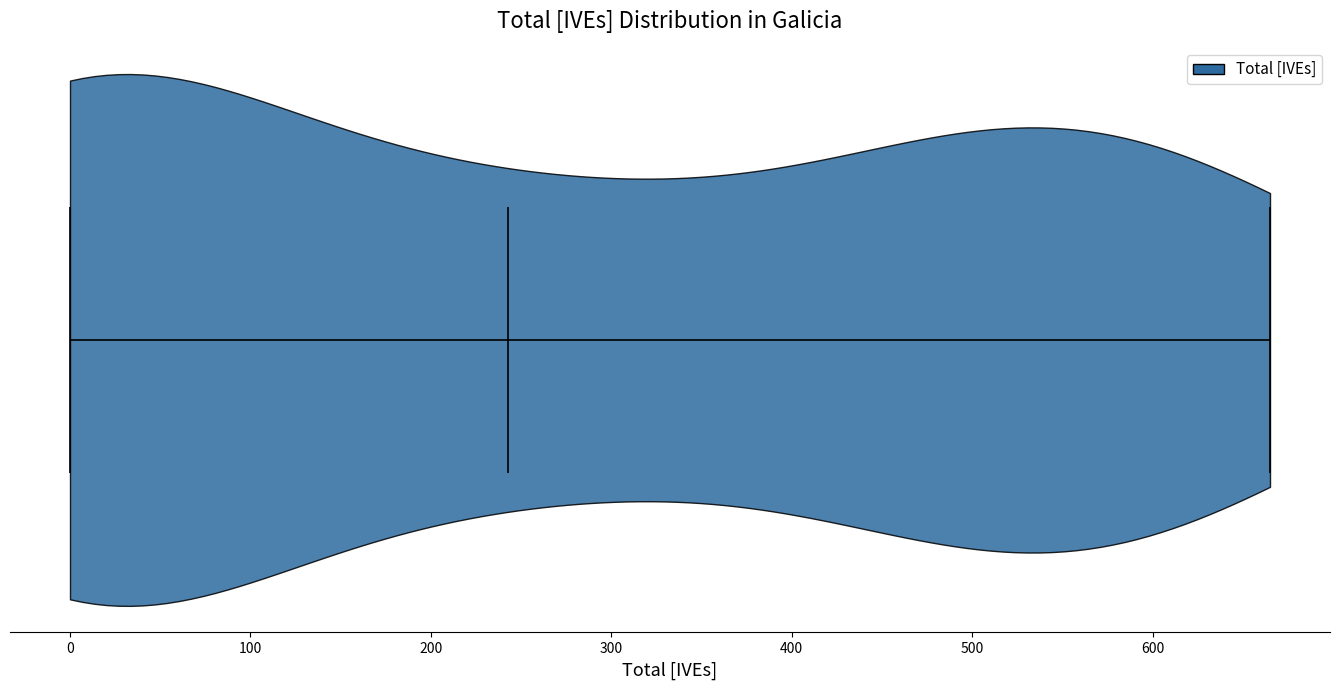

Read this violin plot against the x-axis: where its median line is, and the lowest and highest points the violin reaches. The values are not printed on the chart, so give them approximately, as read against the axis.

median line 240, lowest point 0, highest point 670